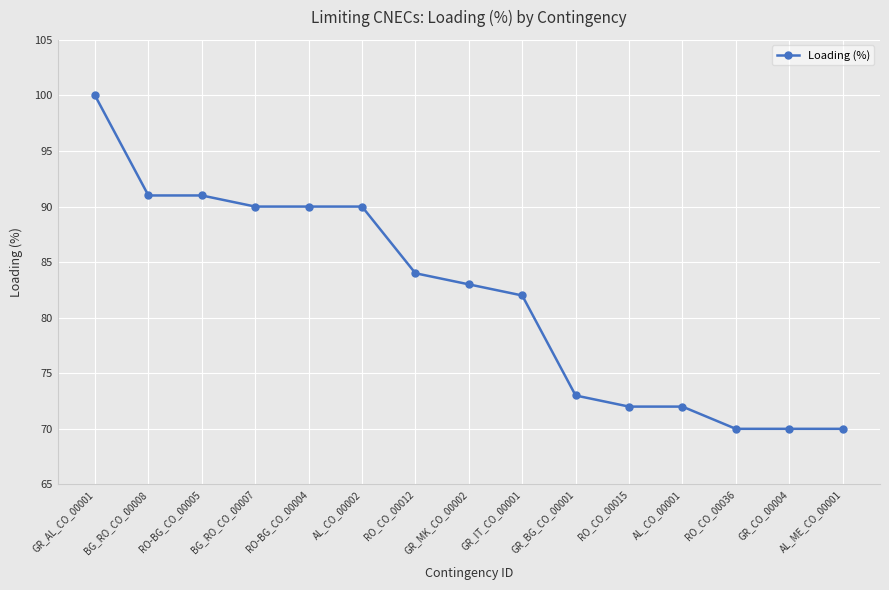

What is the maximum value shown in the chart?

100